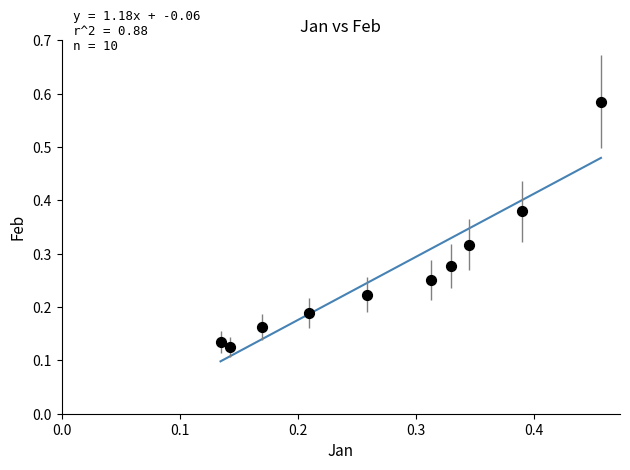

What is the range of Y values (max minus min)?

0.5